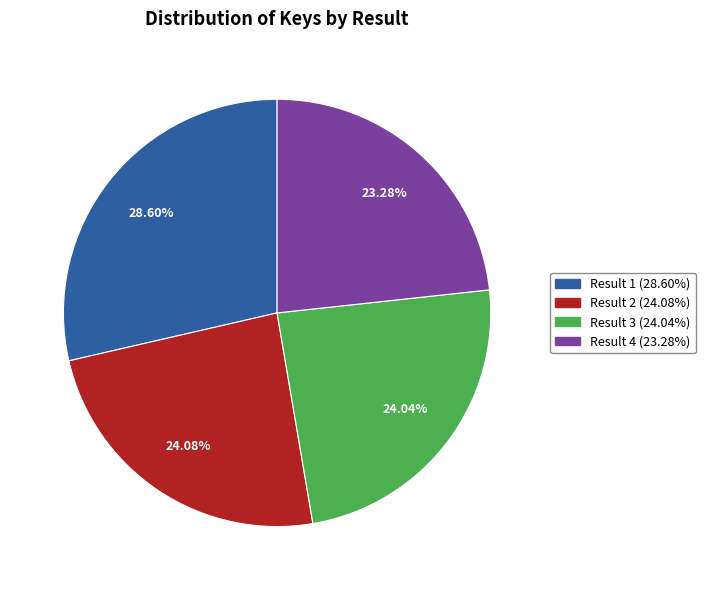

Is there any slice that represents more than half of the pie?

No